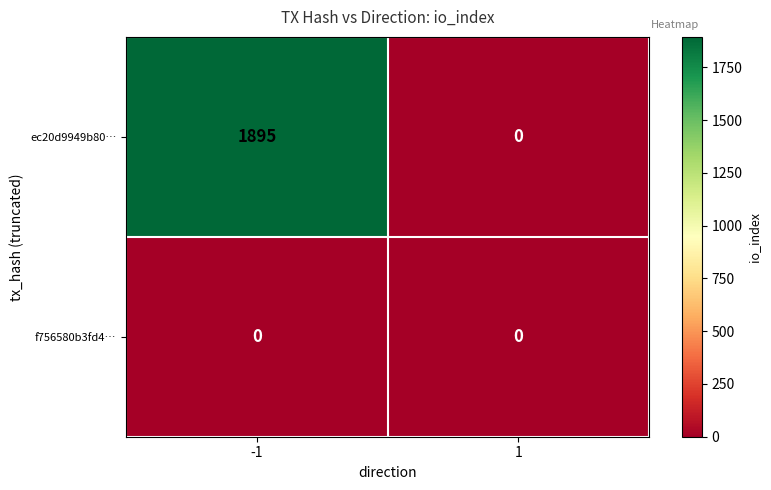

Reading left to right, transcribe all the data shown in this chart.

ec20d9949b80…: 1895	0
f756580b3fd4…: 0	0